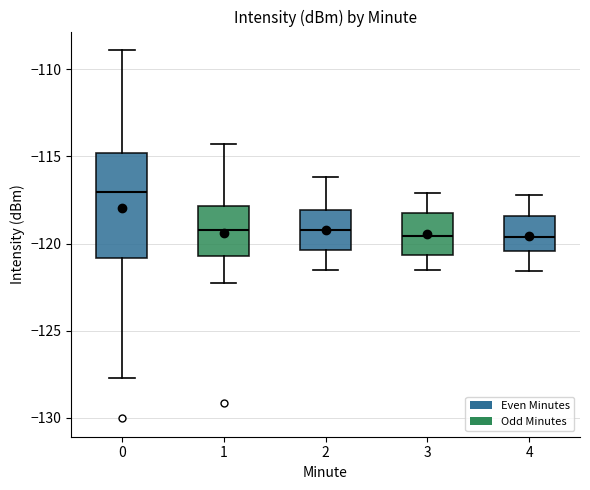

Which box has the highest median line?

0